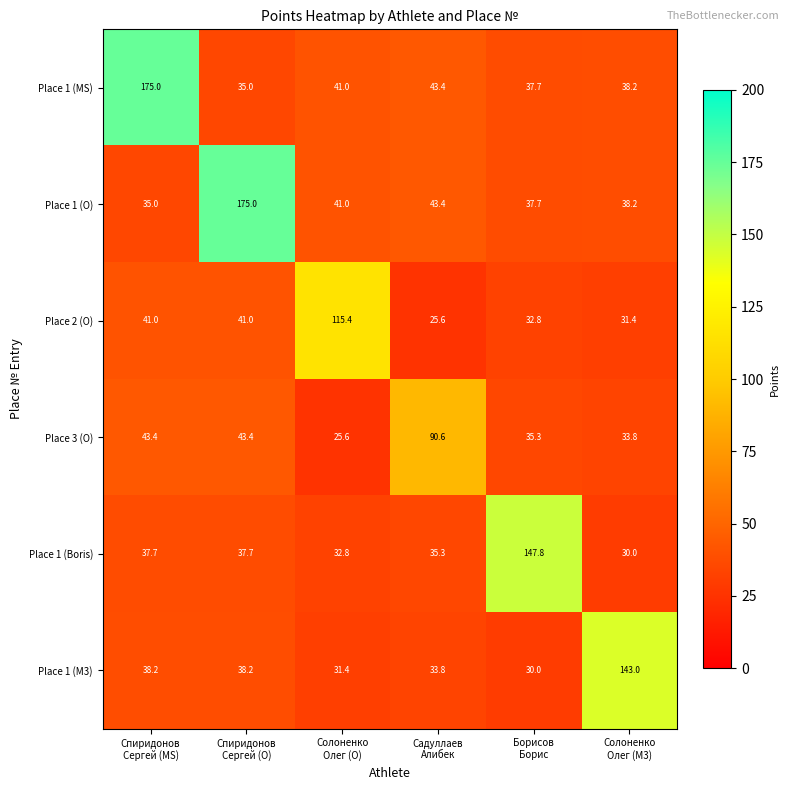

At Спиридонов
Сергей (MS), list the series in order from largest to smallest.

Place 1 (MS), Place 3 (O), Place 2 (O), Place 1 (M3), Place 1 (Boris), Place 1 (O)